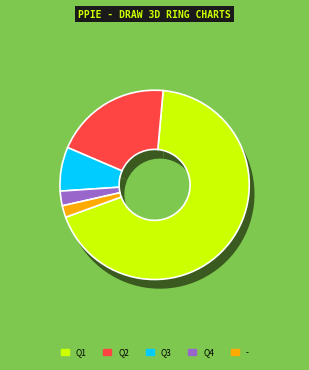

What is the change in value from Q3 to Q4?

-10